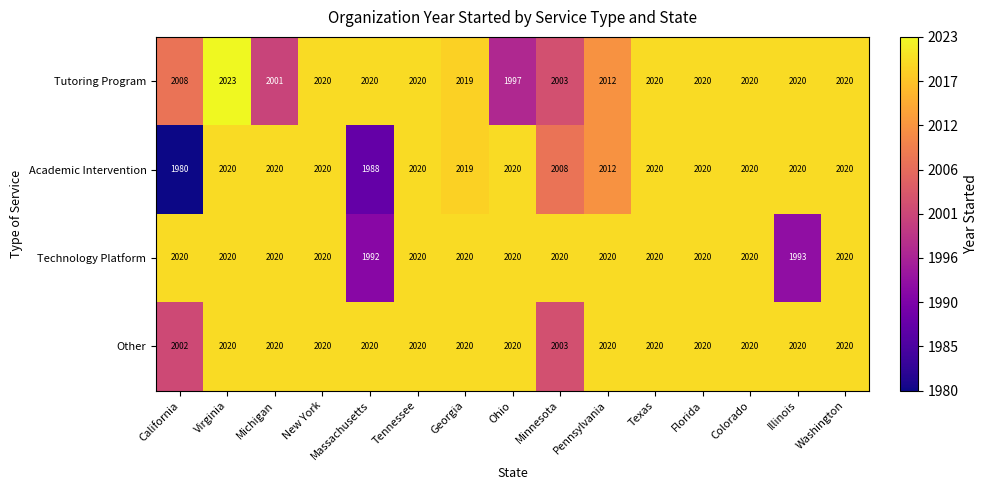

What is the minimum value shown in the chart?

1980